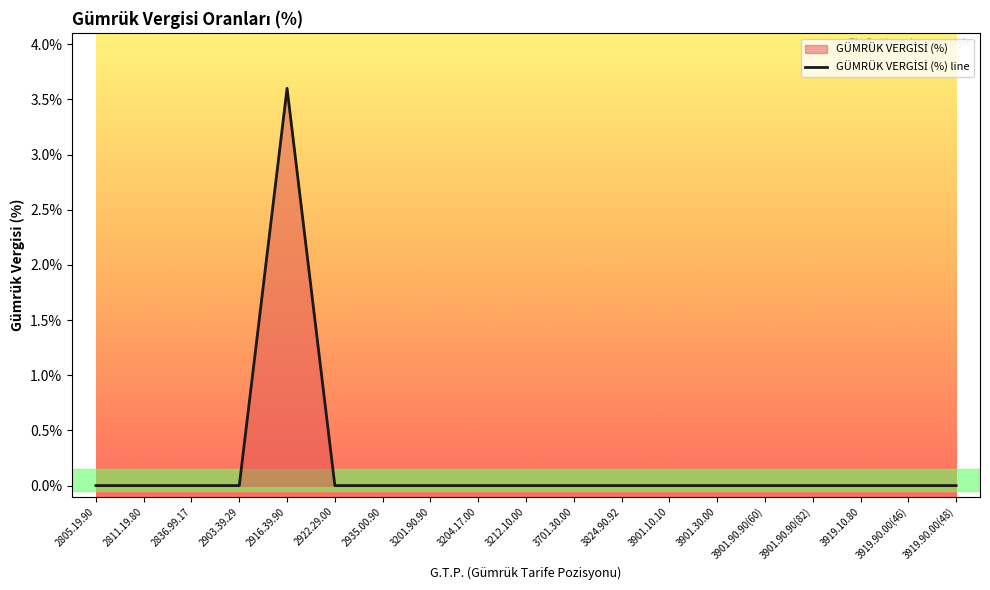

What is the label of the 5th point from the left?

2916.39.90